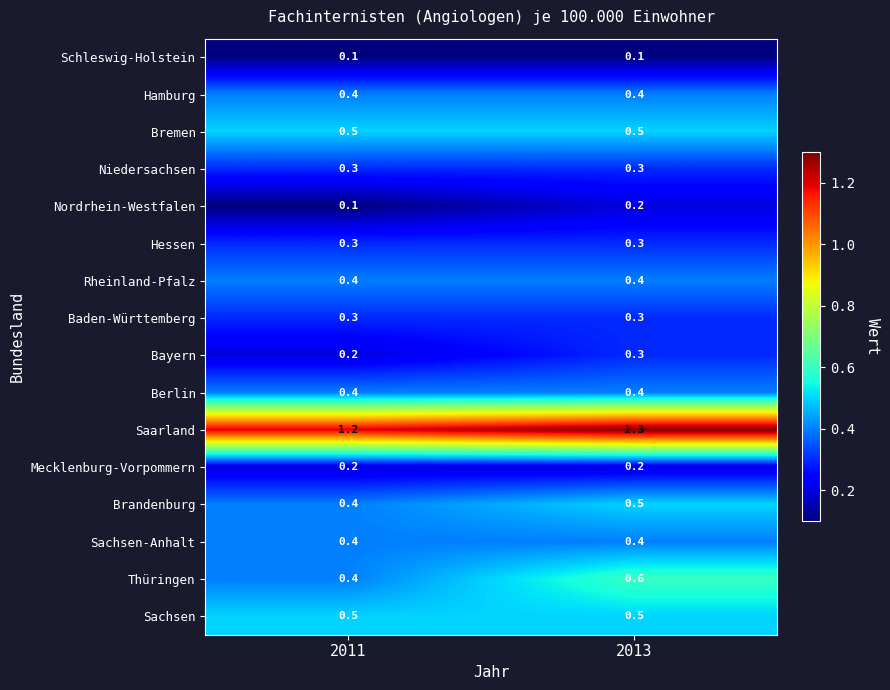

What is the difference between the highest and lowest values at 2011?

1.1